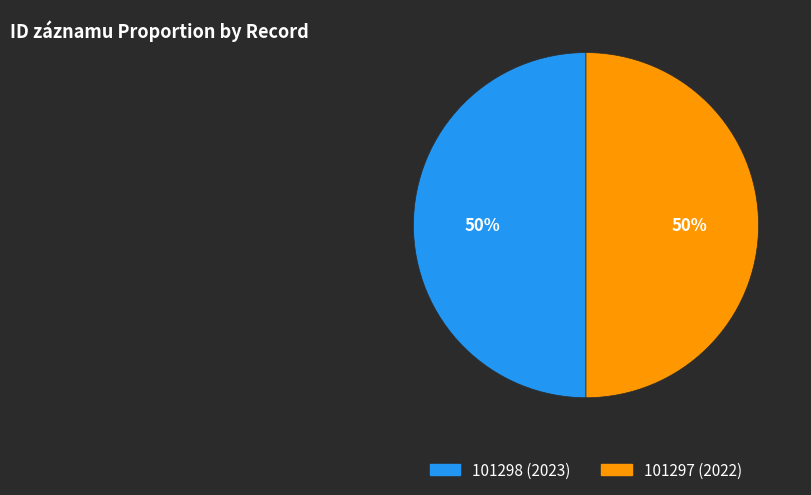

How many segments does this pie chart have?

2